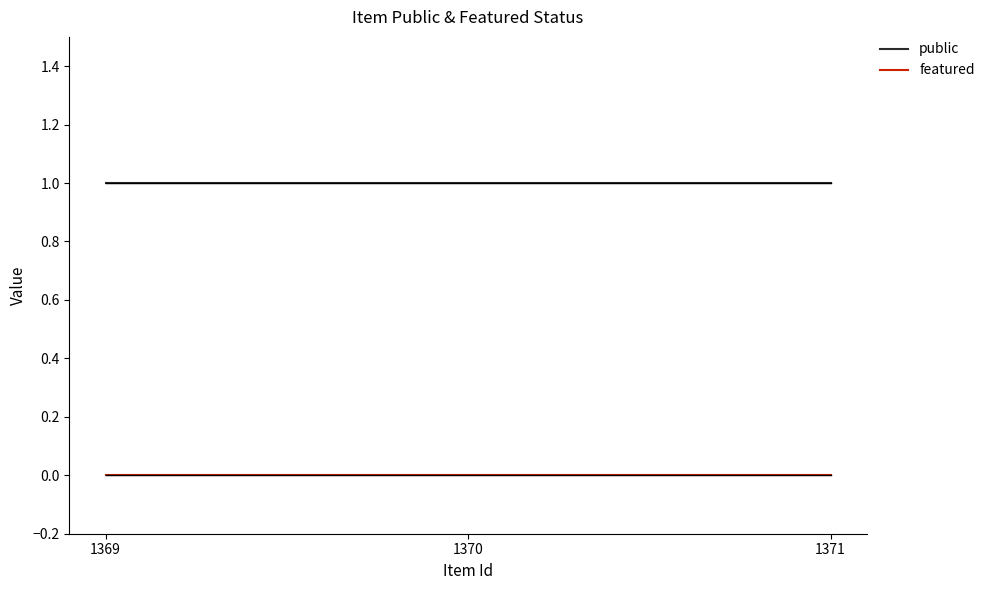

The value of featured at 1371 is 0. True or false?

True